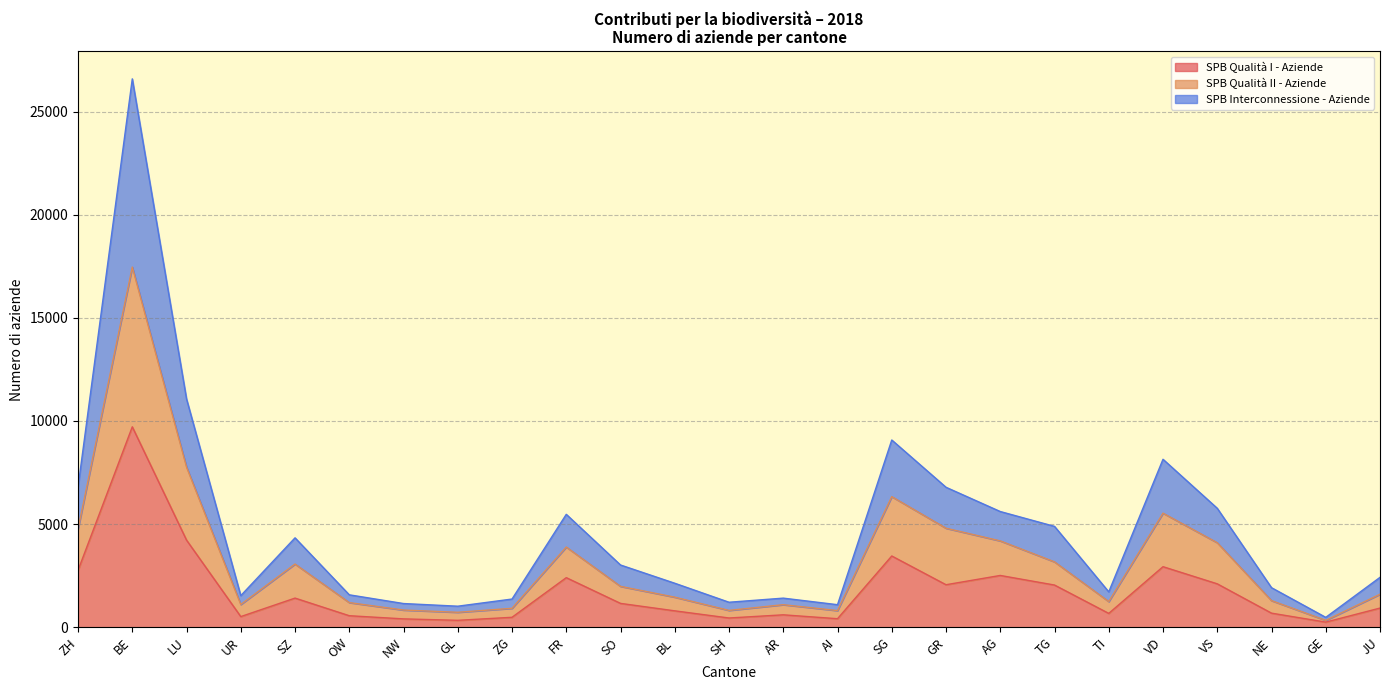

True or false: SPB Qualità II - Aziende and SPB Interconnessione - Aziende cross at least once.

False